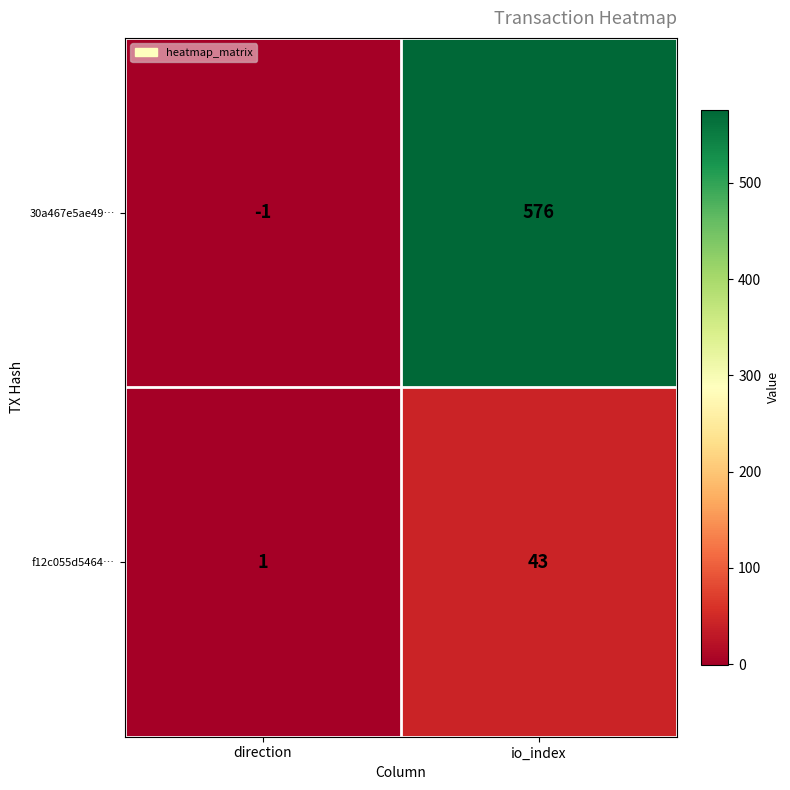

Reading left to right, extract all data points from this chart.

30a467e5ae49…: direction=-1	io_index=576
f12c055d5464…: direction=1	io_index=43